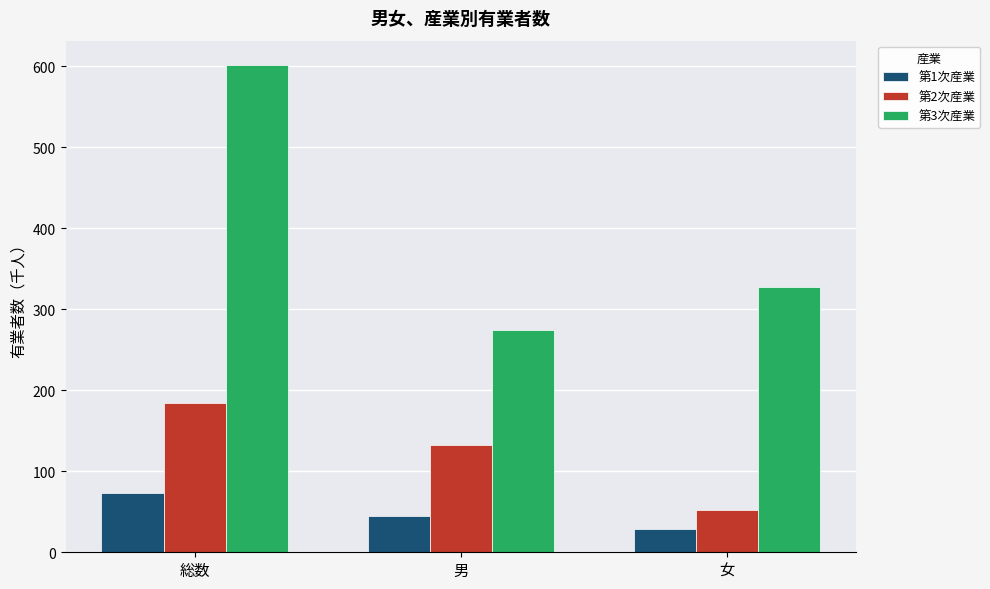

What are all the series names shown in the legend?

第1次産業, 第2次産業, 第3次産業